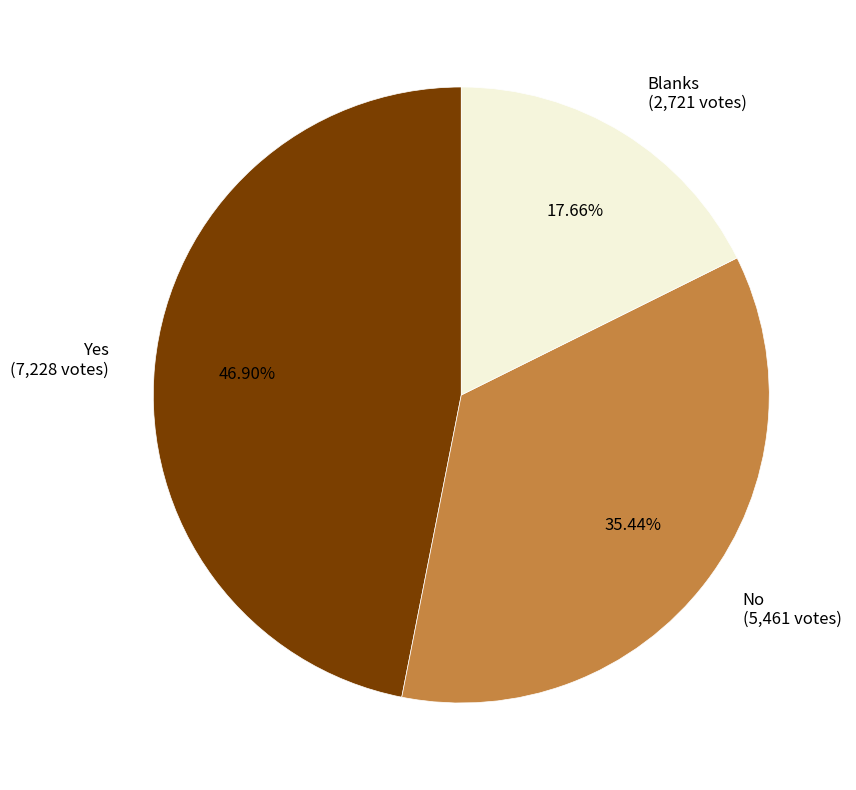

Is there any slice that represents more than half of the pie?

No